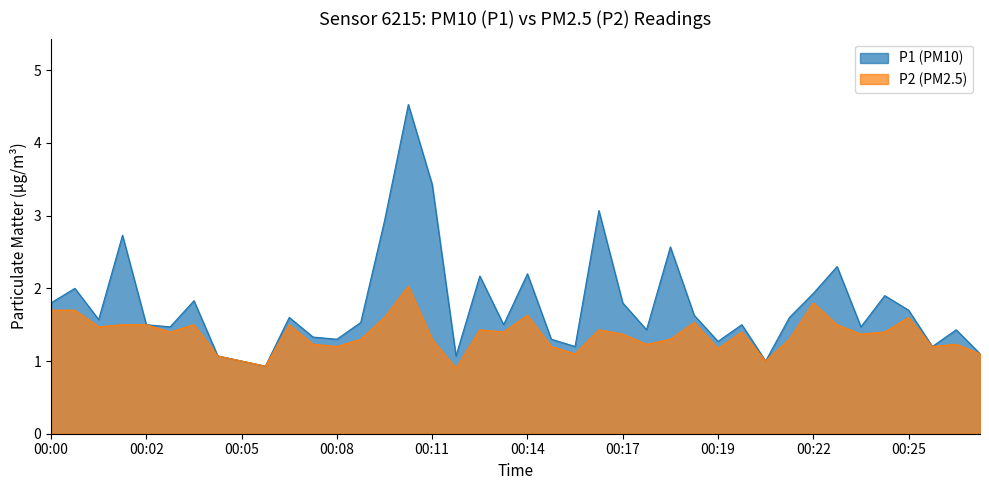

Where is the first local maximum for P1?

00:01